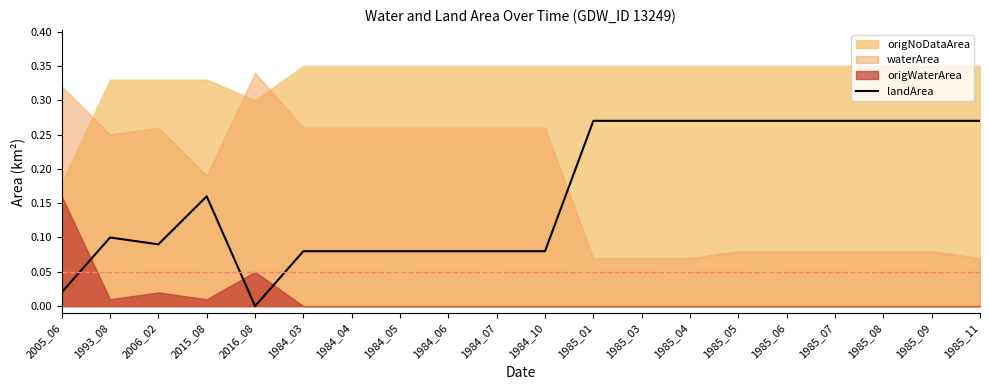

Is it true that the value at 2016_08 is 0.0?

True